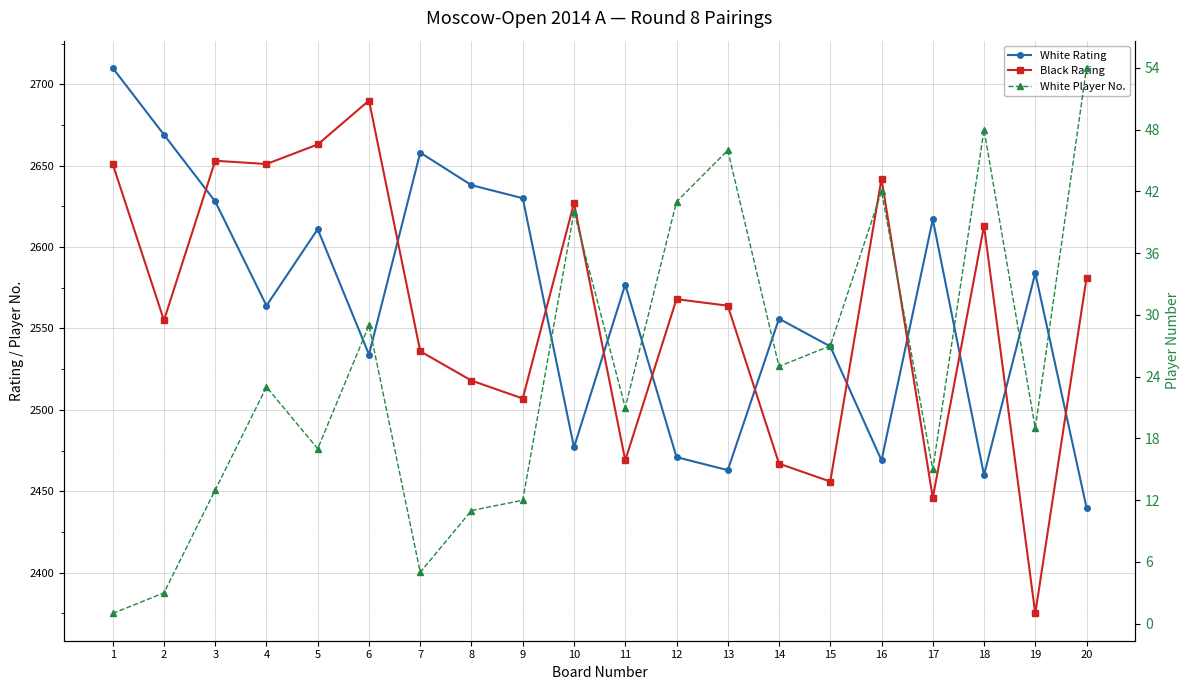

What are all the series names shown in the legend?

White Rating, Black Rating, White Player No.